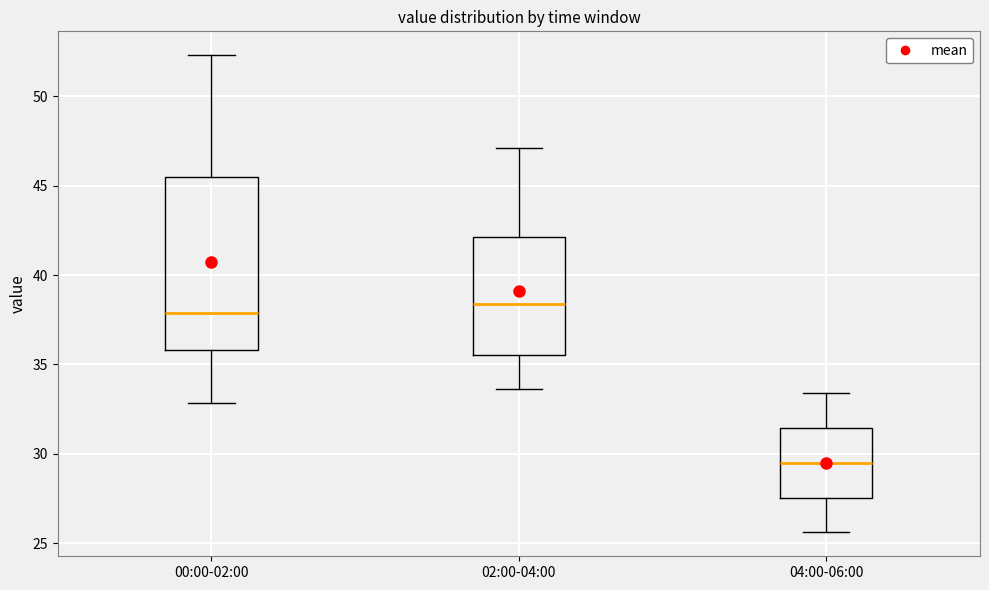

Where is the upper edge of the box for 04:00-06:00 on the y-axis? The values are not printed on the chart, so give them approximately, as read against the axis.

31.5